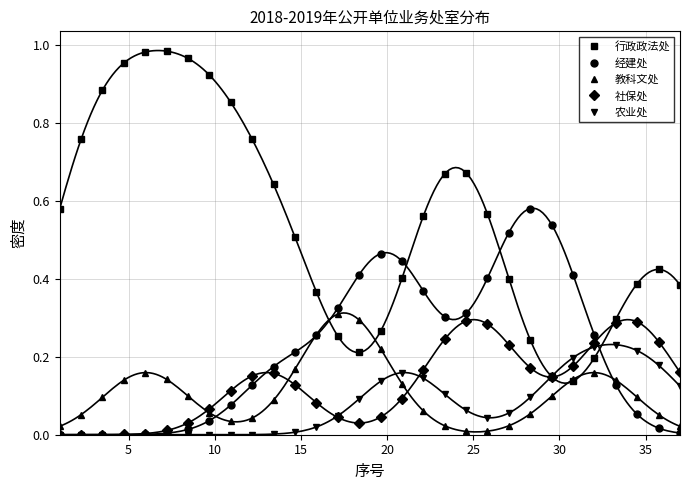

What is the lowest value of the 行政政法处 series?

0.1